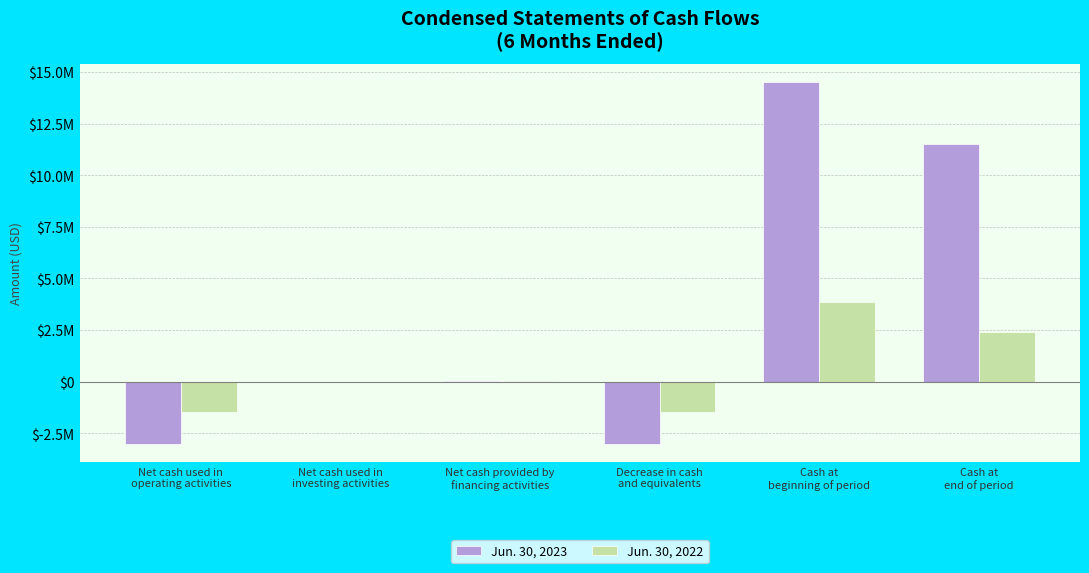

What are all the series names shown in the legend?

Jun. 30, 2023, Jun. 30, 2022